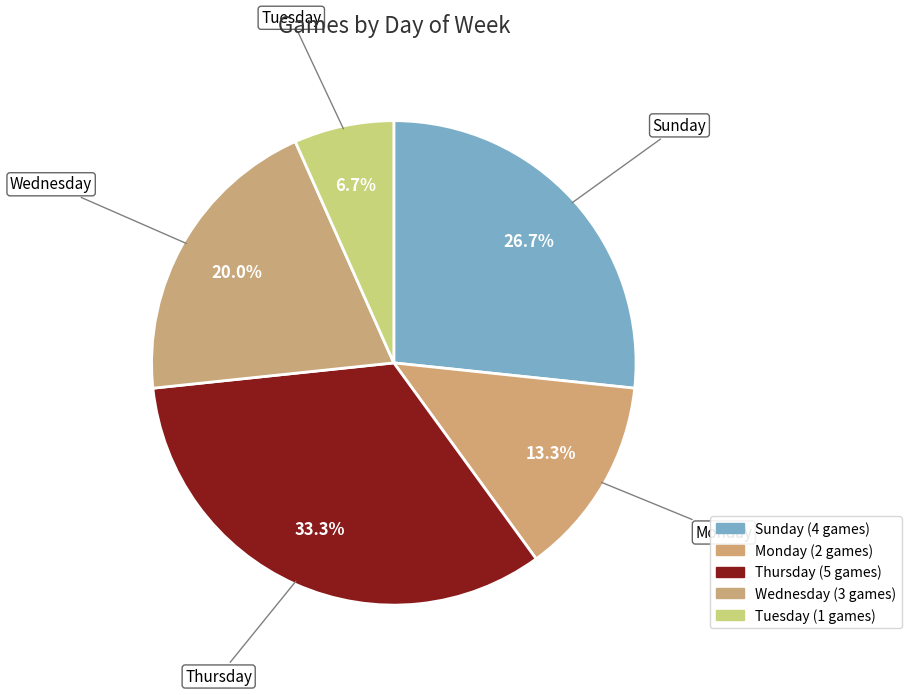

To the nearest percent, what is the difference between the יום שני and יום חמישי slice percentages?

20%